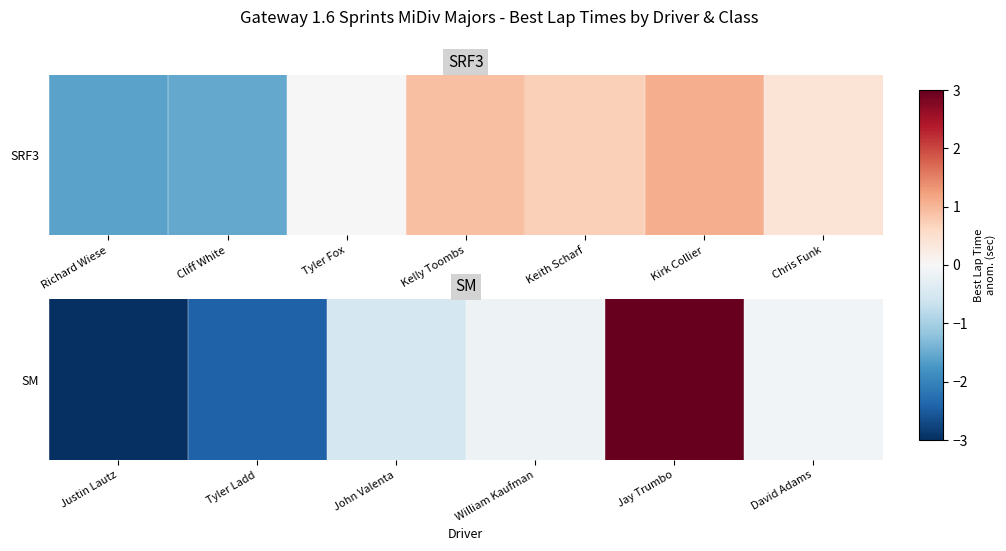

What is the difference between the maximum and minimum values?

9.4